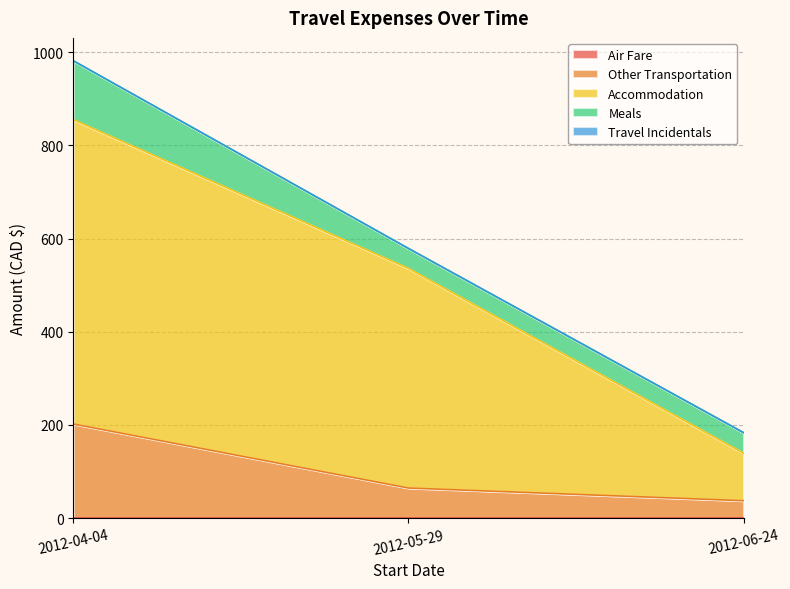

What is the total value across all series at 2012-06-24?

183.4